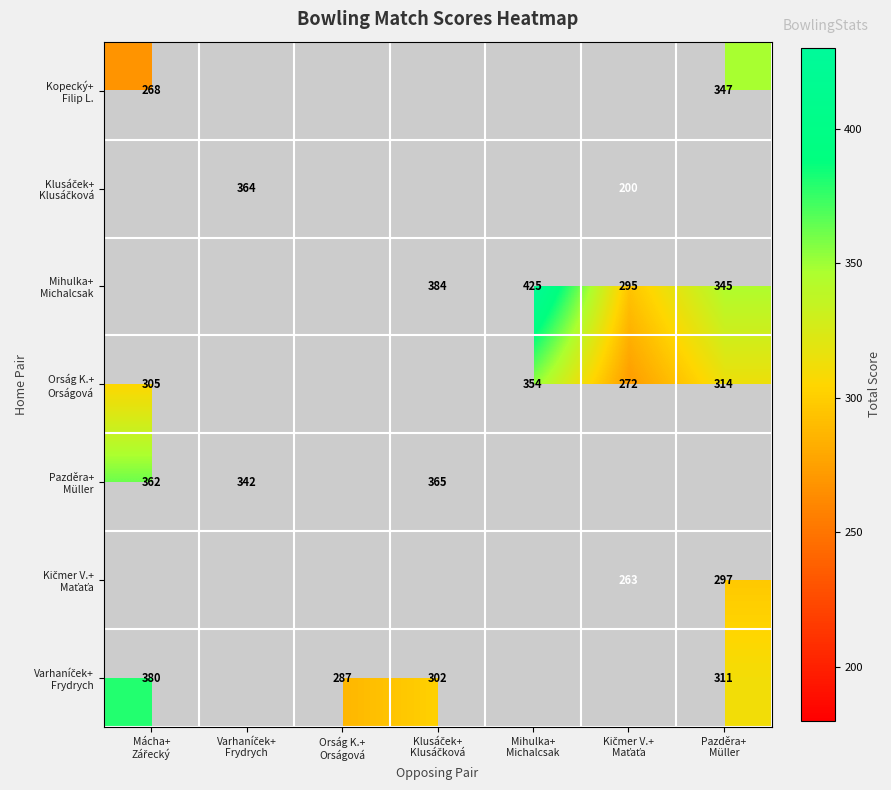

The Mihulka+ Michalcsak series shows 295.0 at Kičmer V.+ Maťaťa. True or false?

True